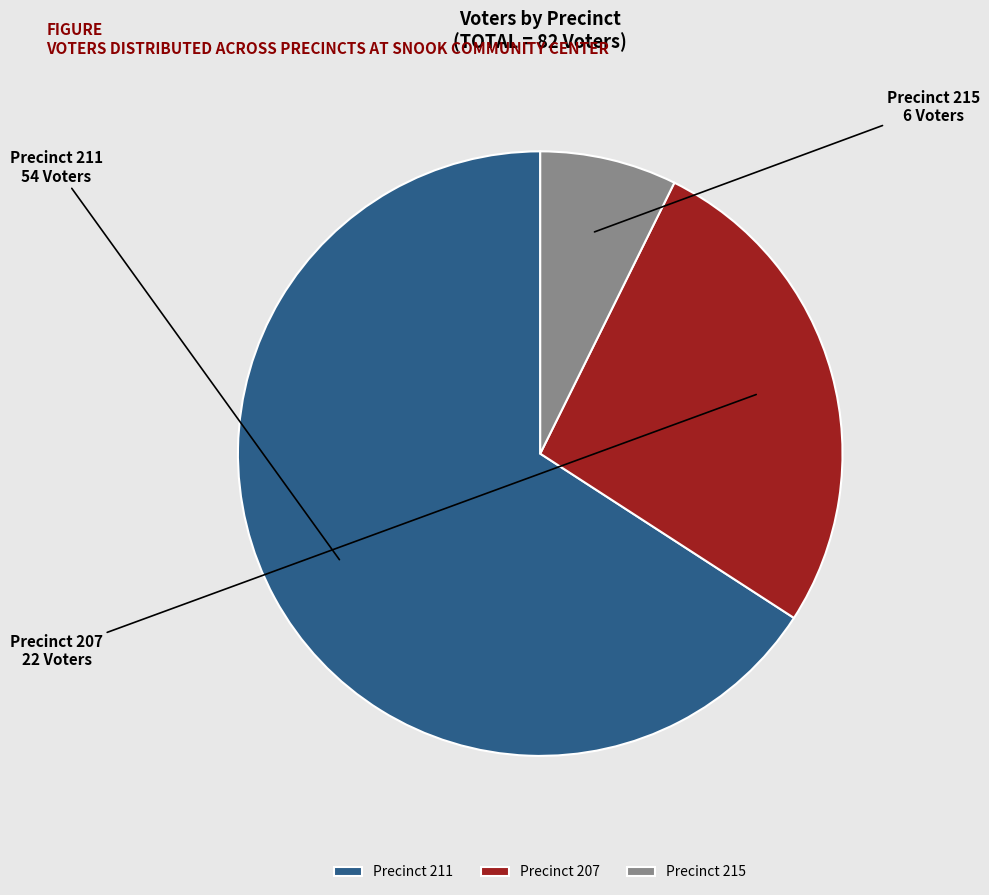

Which slice is the smallest?

Precinct 215